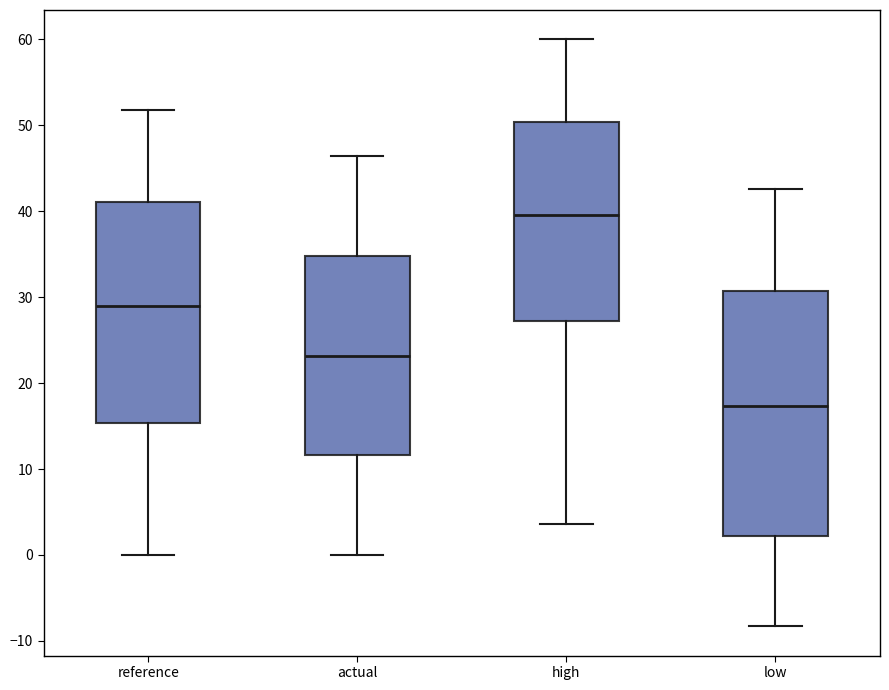

Where does the median line of the box for actual sit on the y-axis? The values are not printed on the chart, so give them approximately, as read against the axis.

23